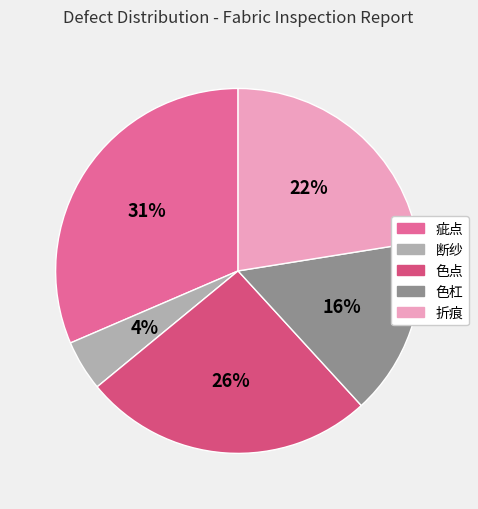

Combined, do 色杠 and 色点 account for over 50%?

No